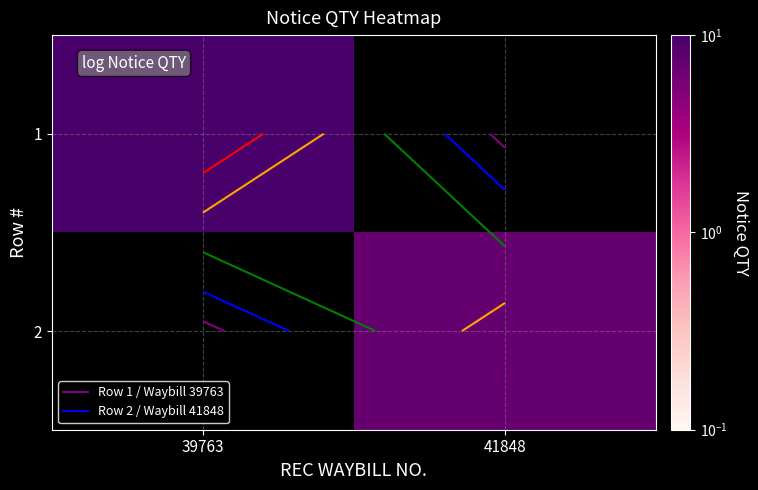

At which category is the sum across all series the highest?

39763